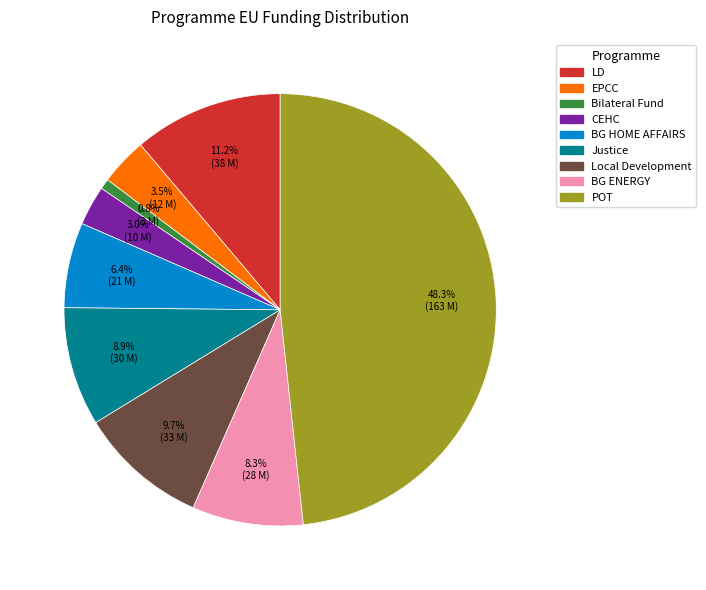

Is it true that BG ENERGY is 8% of the pie?

True